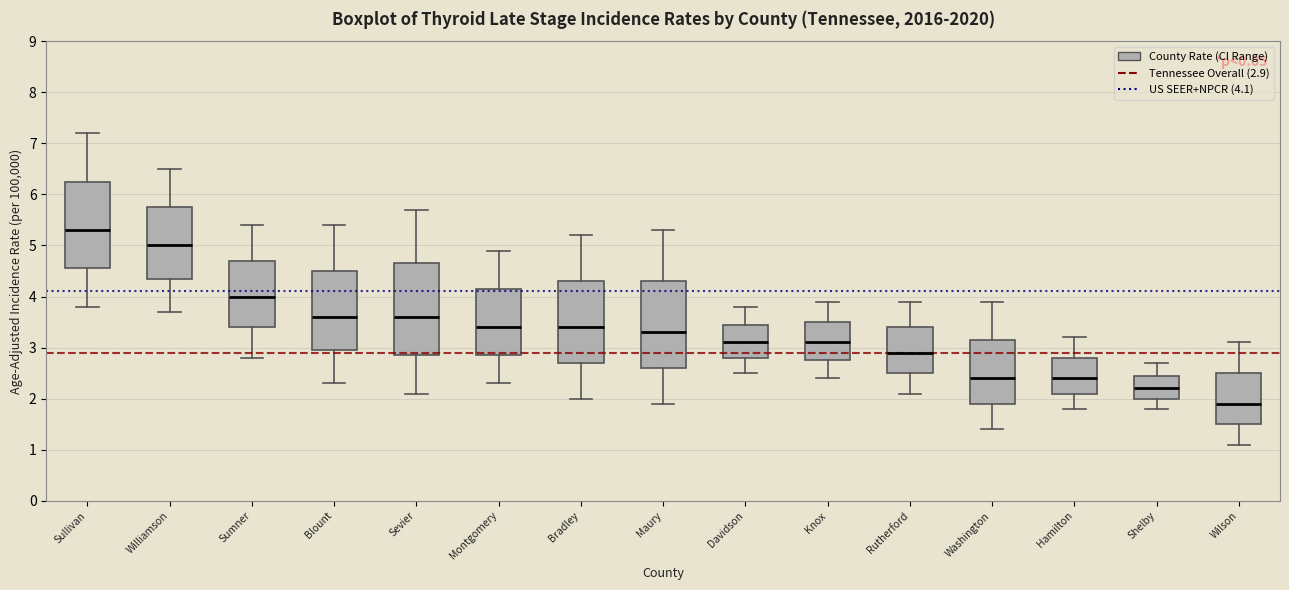

Reading left to right, read every box against the y-axis: the position of its median line, the range the box covers, and the ends of its whiskers. The values are not printed on the chart, so give them approximately, as read against the axis.

Sullivan: median 5.3, box 4.6 to 6.3, whiskers 3.8 to 7.2
Williamson: median 5.0, box 4.4 to 5.8, whiskers 3.7 to 6.5
Sumner: median 4.0, box 3.4 to 4.7, whiskers 2.8 to 5.4
Blount: median 3.6, box 3.0 to 4.5, whiskers 2.3 to 5.4
Sevier: median 3.6, box 2.9 to 4.7, whiskers 2.1 to 5.7
Montgomery: median 3.4, box 2.9 to 4.2, whiskers 2.3 to 4.9
Bradley: median 3.4, box 2.7 to 4.3, whiskers 2.0 to 5.2
Maury: median 3.3, box 2.6 to 4.3, whiskers 1.9 to 5.3
Davidson: median 3.1, box 2.8 to 3.5, whiskers 2.5 to 3.8
Knox: median 3.1, box 2.8 to 3.5, whiskers 2.4 to 3.9
Rutherford: median 2.9, box 2.5 to 3.4, whiskers 2.1 to 3.9
Washington: median 2.4, box 1.9 to 3.2, whiskers 1.4 to 3.9
Hamilton: median 2.4, box 2.1 to 2.8, whiskers 1.8 to 3.2
Shelby: median 2.2, box 2.0 to 2.5, whiskers 1.8 to 2.7
Wilson: median 1.9, box 1.5 to 2.5, whiskers 1.1 to 3.1